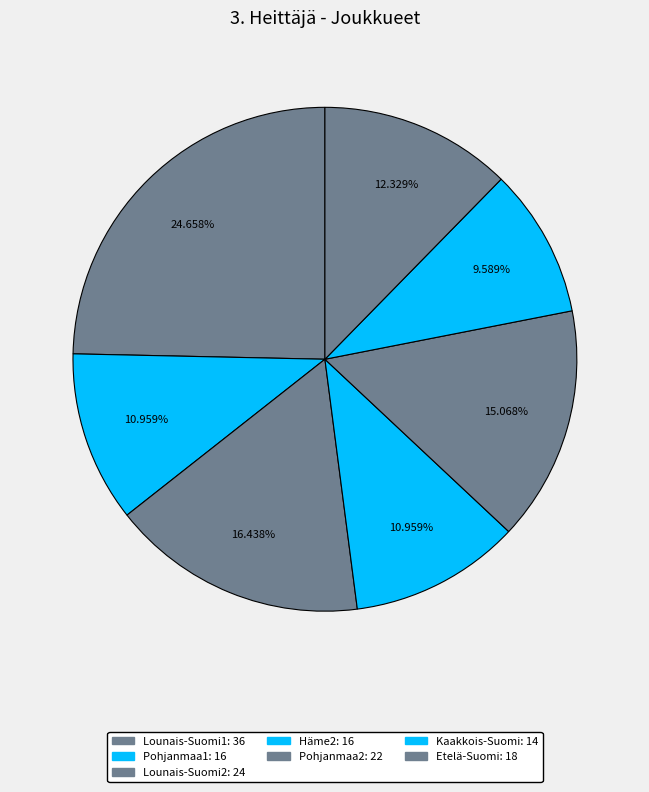

Count the number of slices in the pie.

7